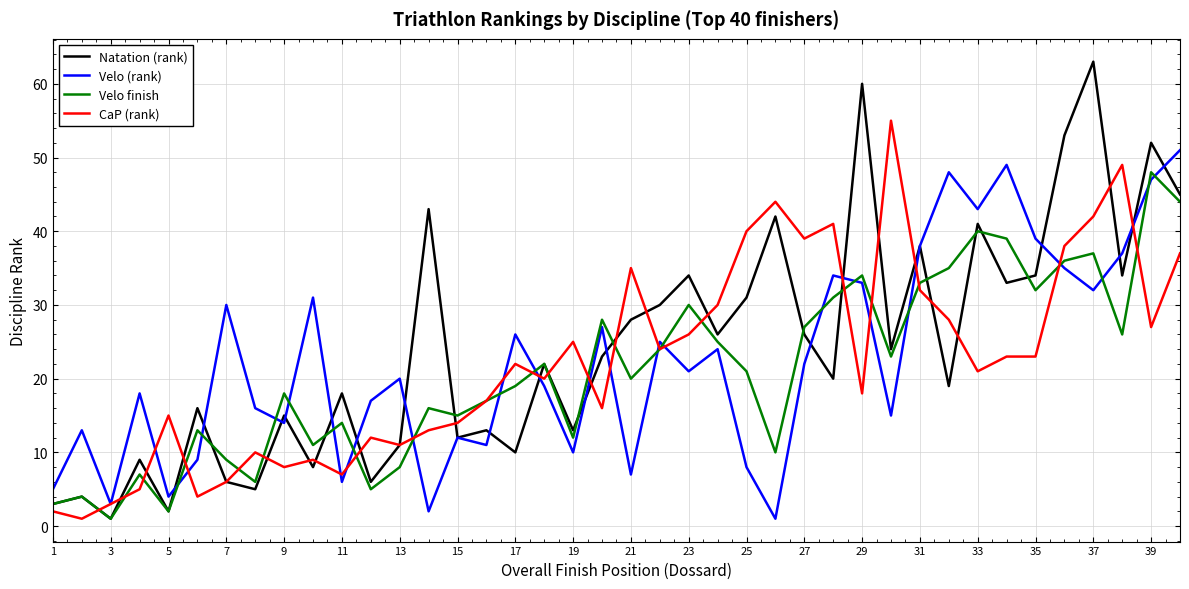

Rank the series by their maximum value, from lowest to highest.

Velo finish, Velo (rank), CaP (rank), Natation (rank)